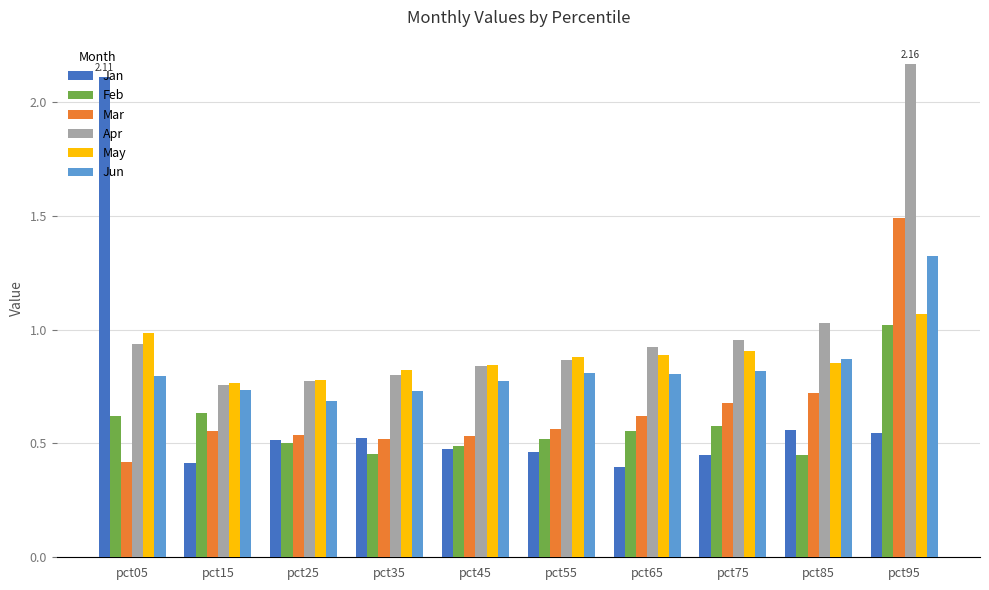

Are the bars grouped side by side (vs. stacked)?

Yes